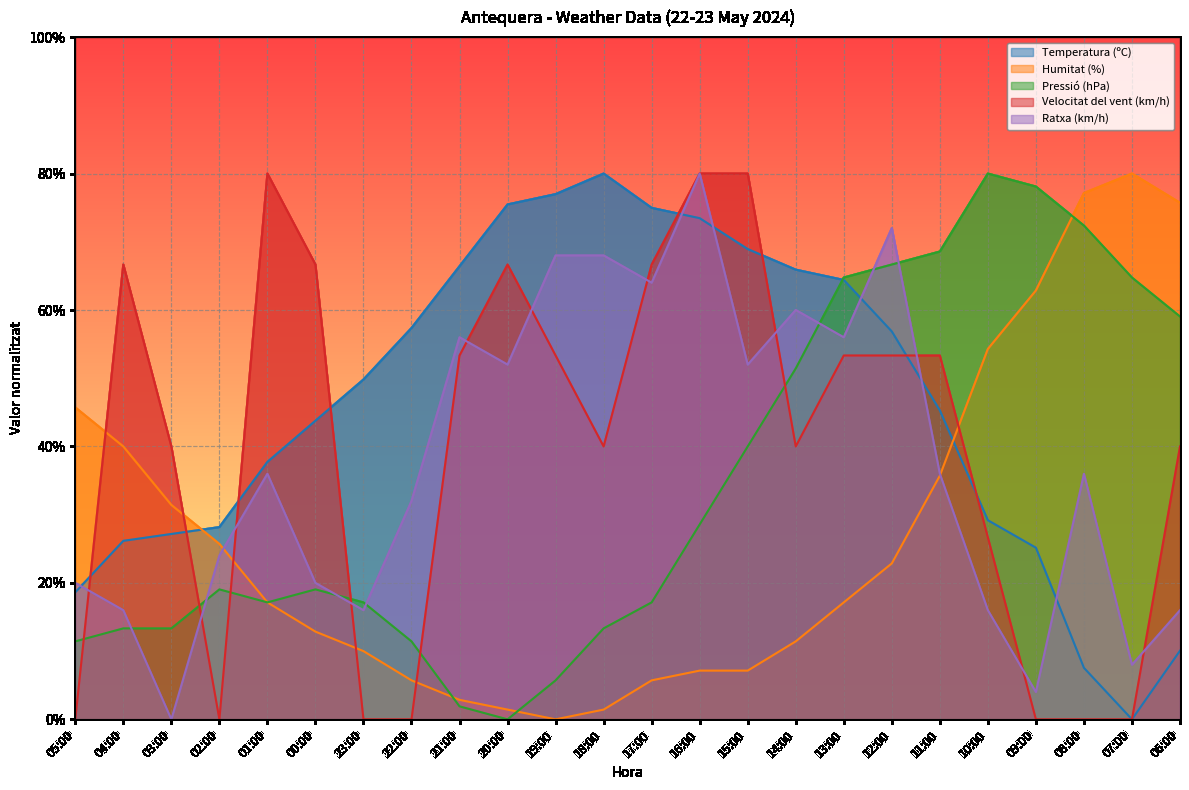

What is the label of the 4th point from the left?

02:00